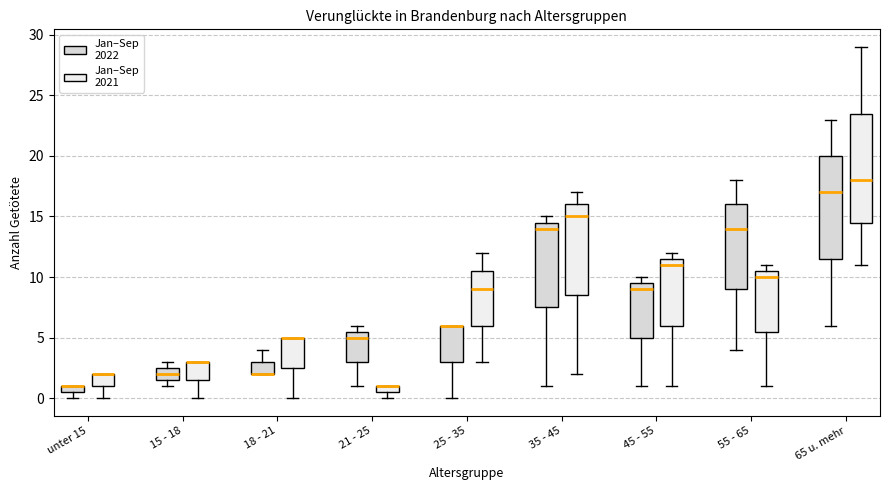

Where does the upper whisker of the box for 35 - 45 (Jan–Sep 2021) end on the y-axis? The values are not printed on the chart, so give them approximately, as read against the axis.

17.0